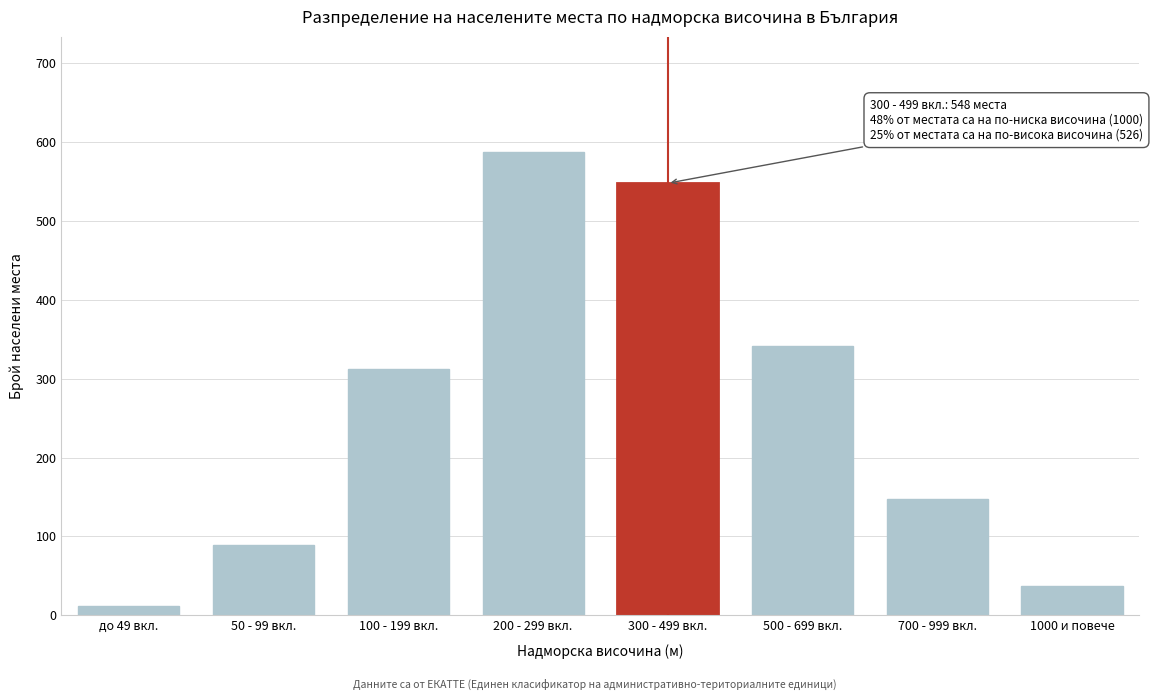

Reading right to left, list all the values displayed in this chart.

1000 и повече=37	700 - 999 вкл.=148	500 - 699 вкл.=341	300 - 499 вкл.=548	200 - 299 вкл.=587	100 - 199 вкл.=312	50 - 99 вкл.=89	до 49 вкл.=12